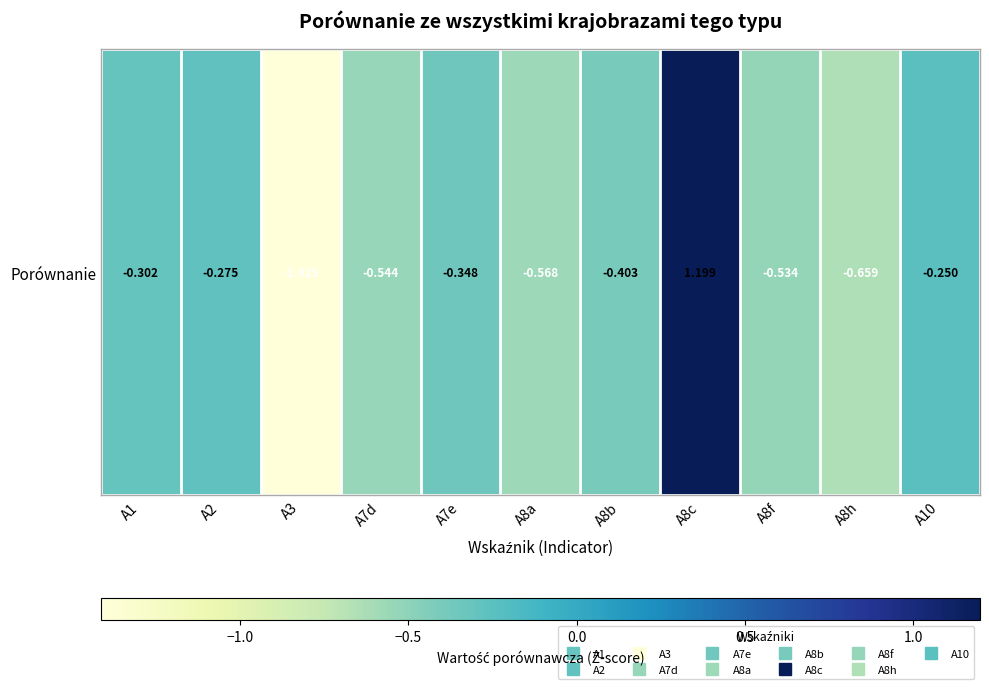

What is the average value?

-0.4